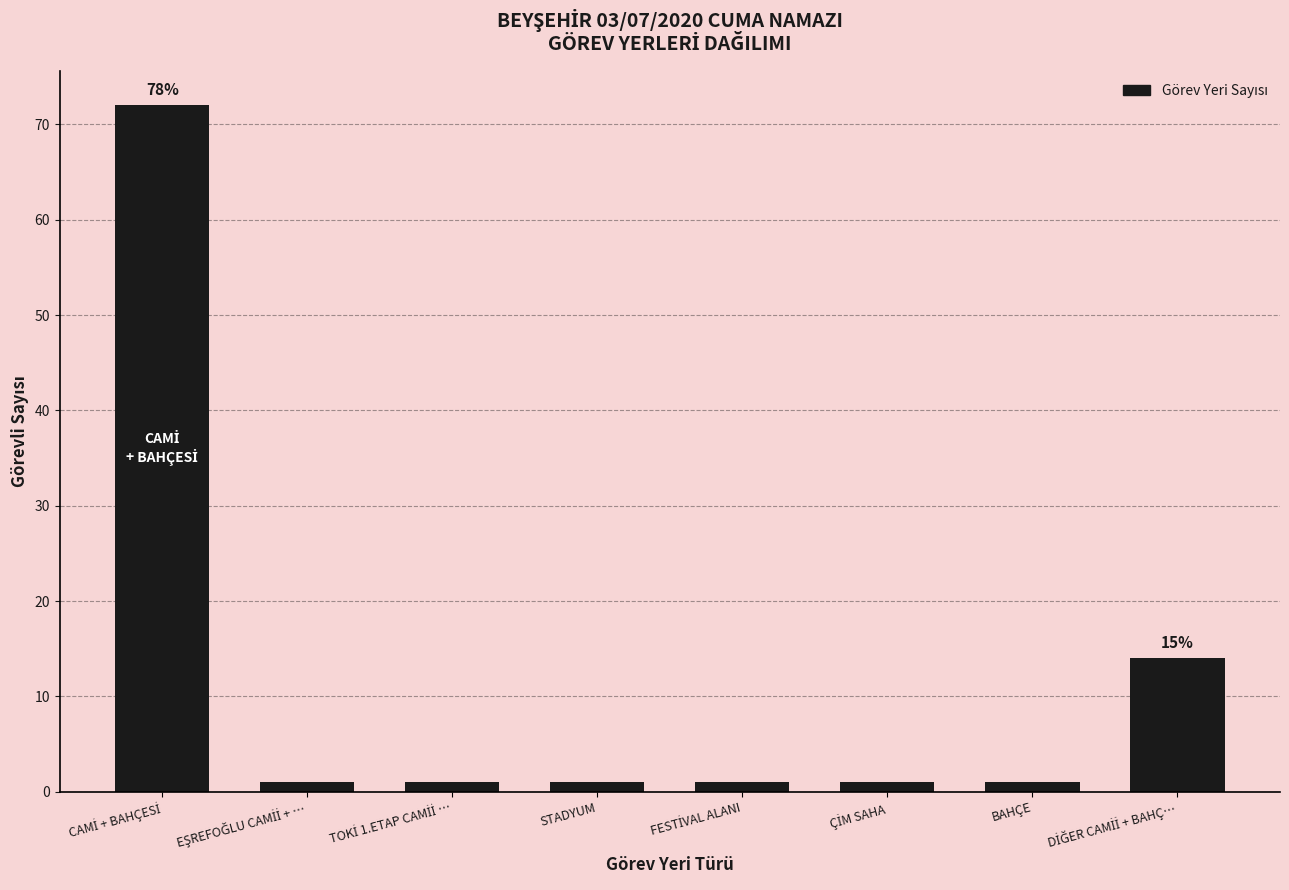

What is the label of the 5th bar from the right?

STADYUM